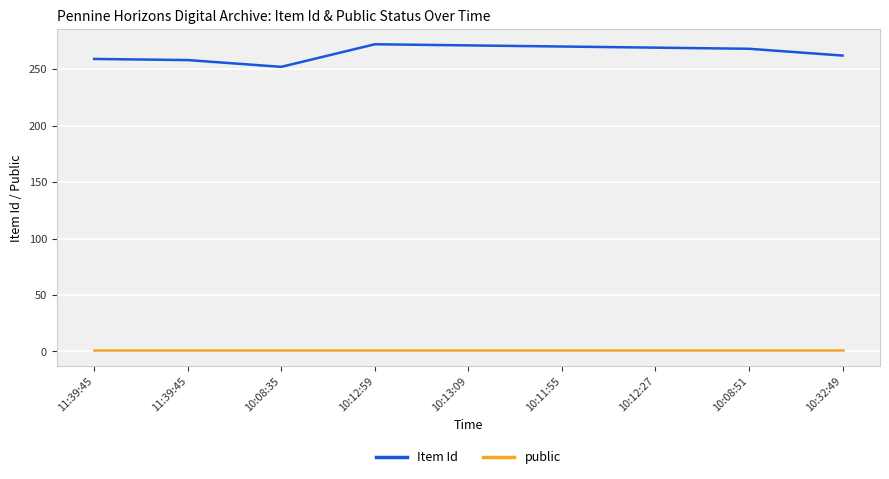

What are all the series names shown in the legend?

Item Id, public